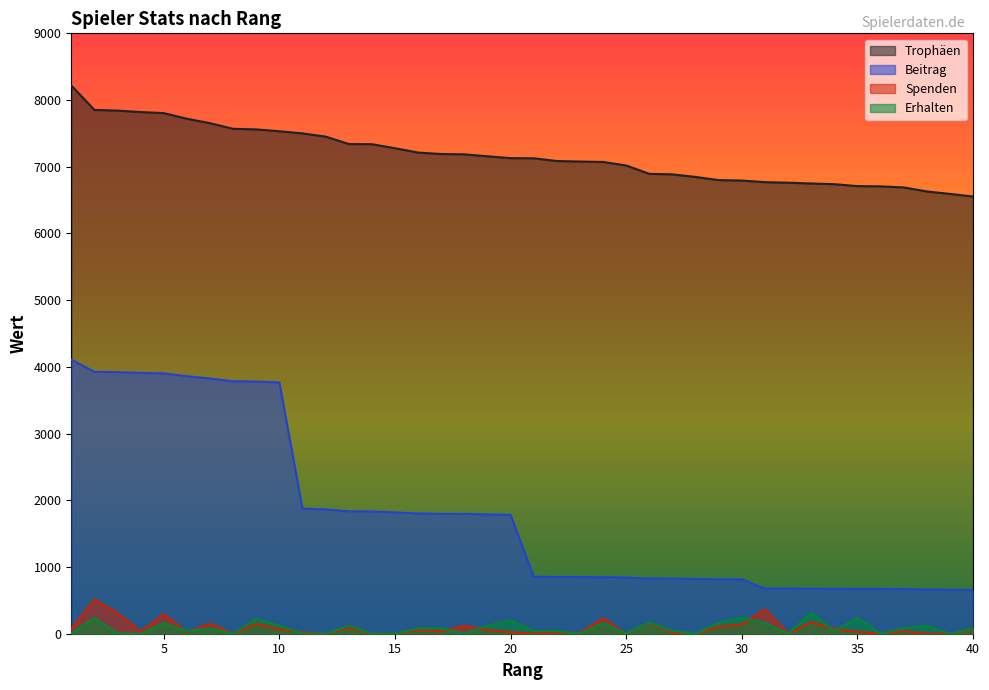

Between 19 and 2, which is larger?

2